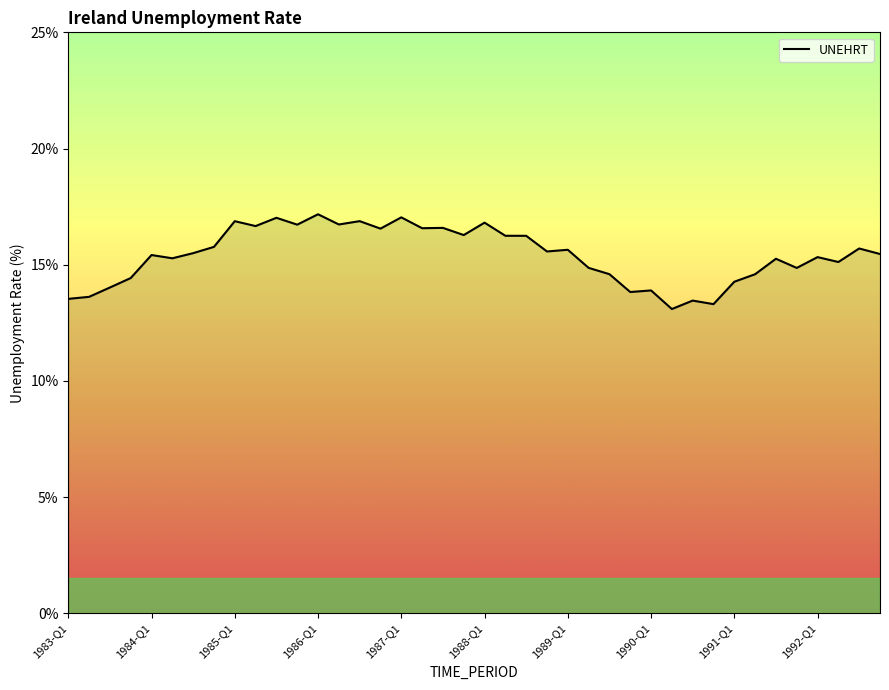

What is the difference between the maximum and minimum values?

4.1